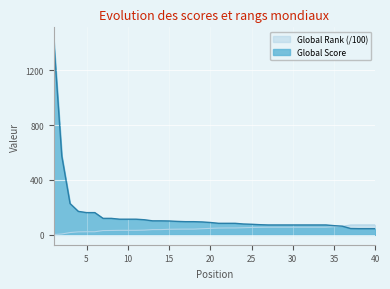

Where do Global Score and Global Rank first cross each other?

36 and 37